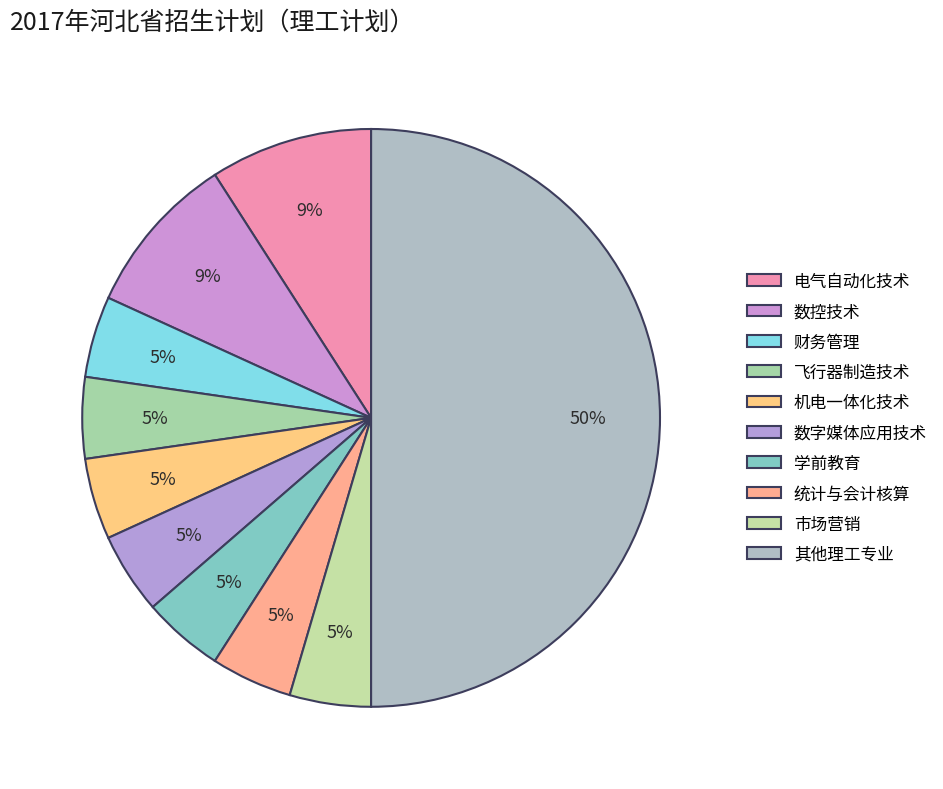

Count the number of slices in the pie.

10